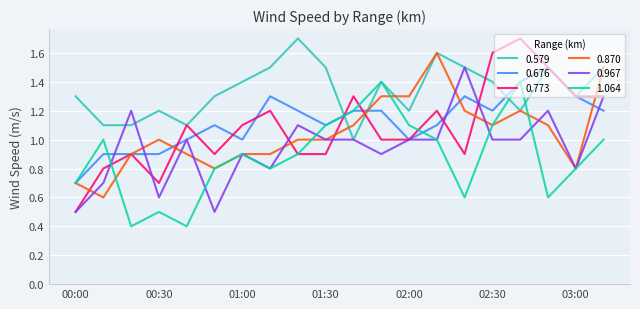

Which series has the largest range (max minus min)?

0.773